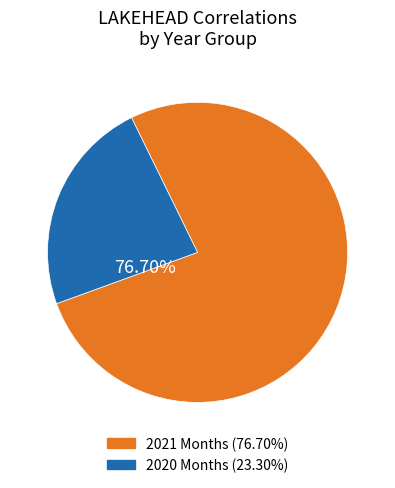

Does 2020-07 represent more than half of the total?

No